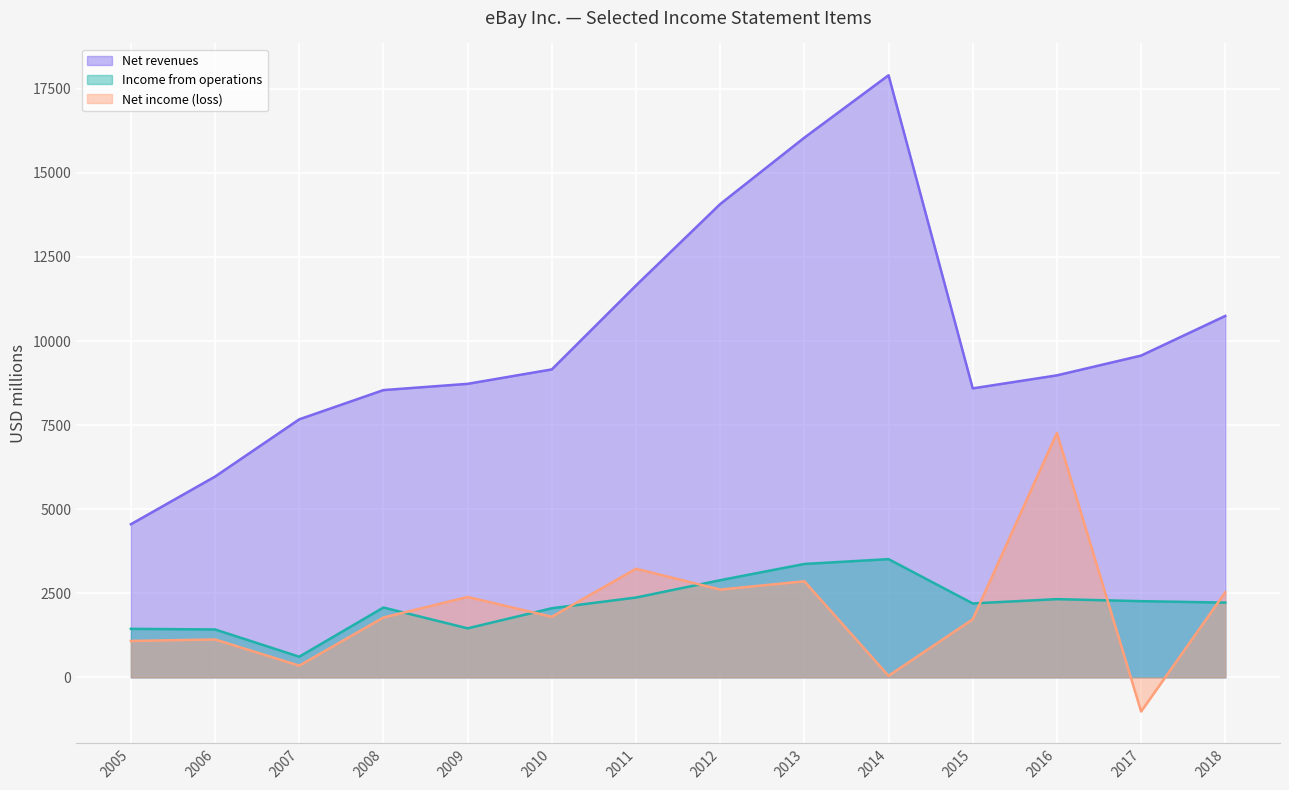

In Income from operations, how many points are lower than both neighbors (excluding endpoints)?

3